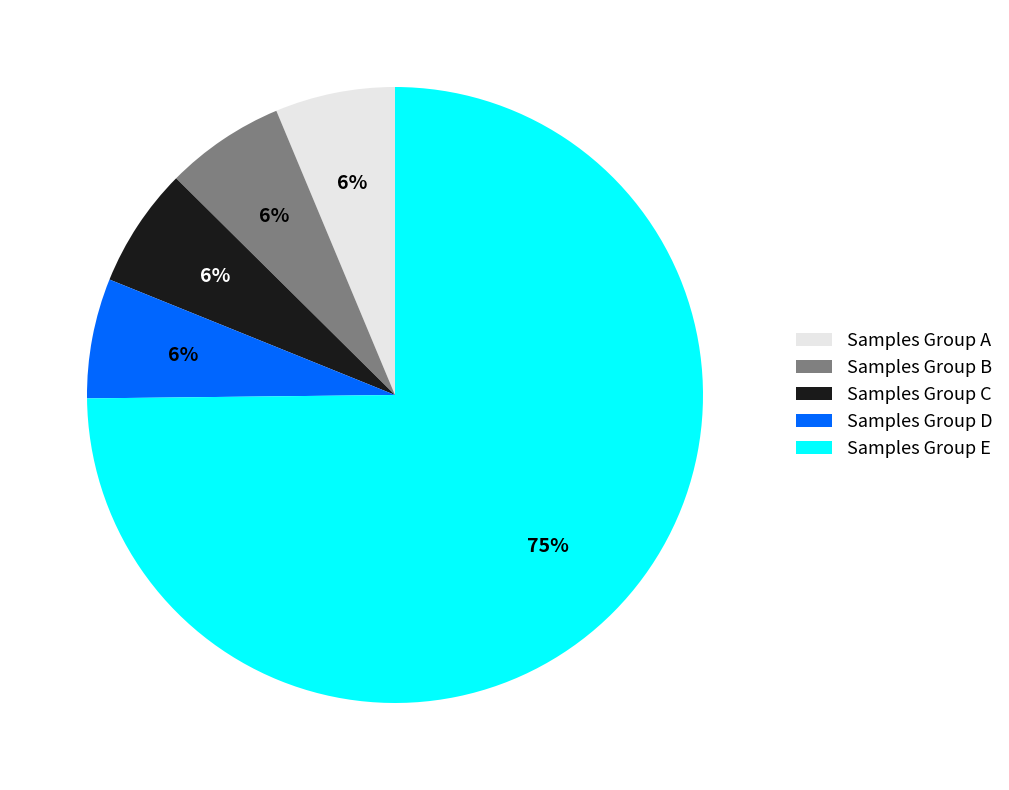

How many slices are in this pie chart?

5